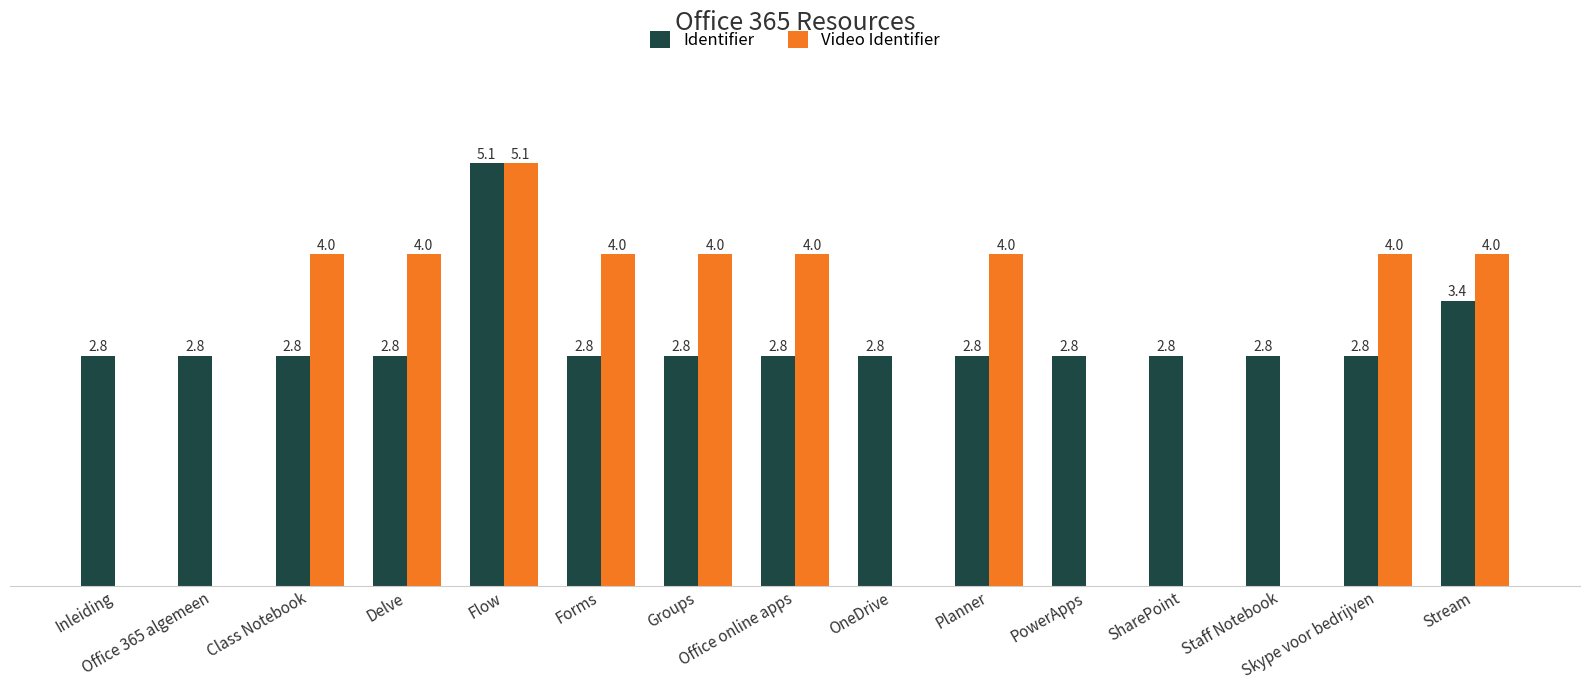

Are the bars horizontal?

No